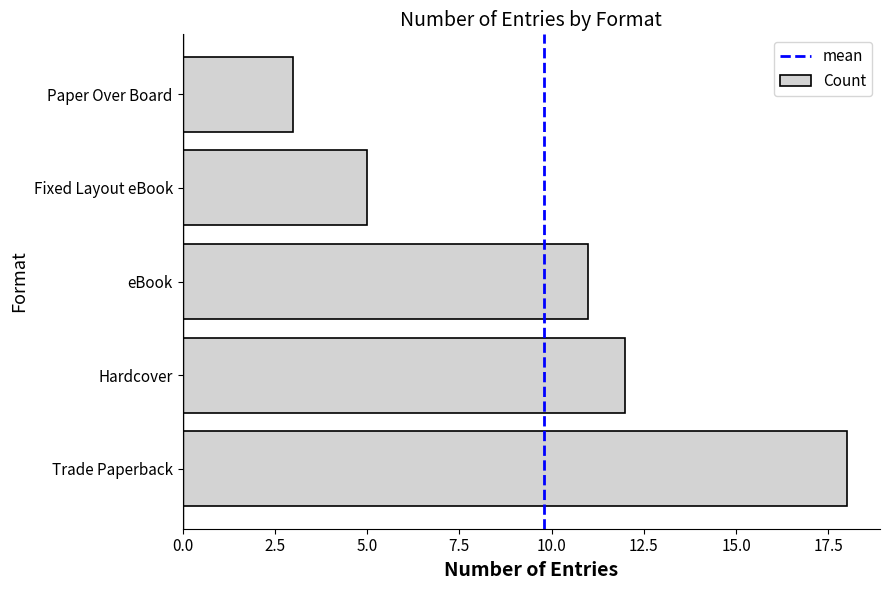

The chart shows a value of 3 at Paper Over Board. True or false?

True